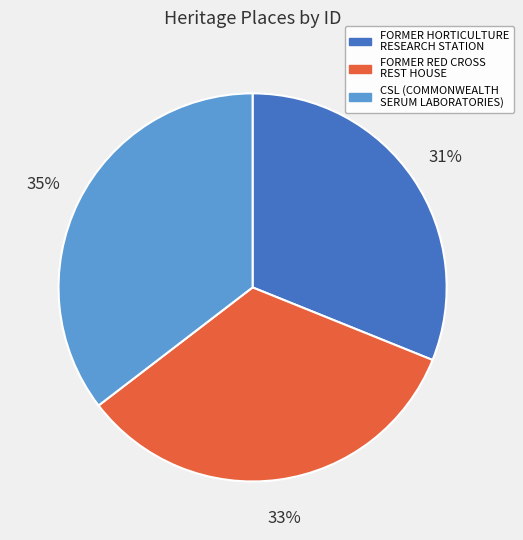

To the nearest percent, what is the difference between the largest and smallest slice percentages?

4%